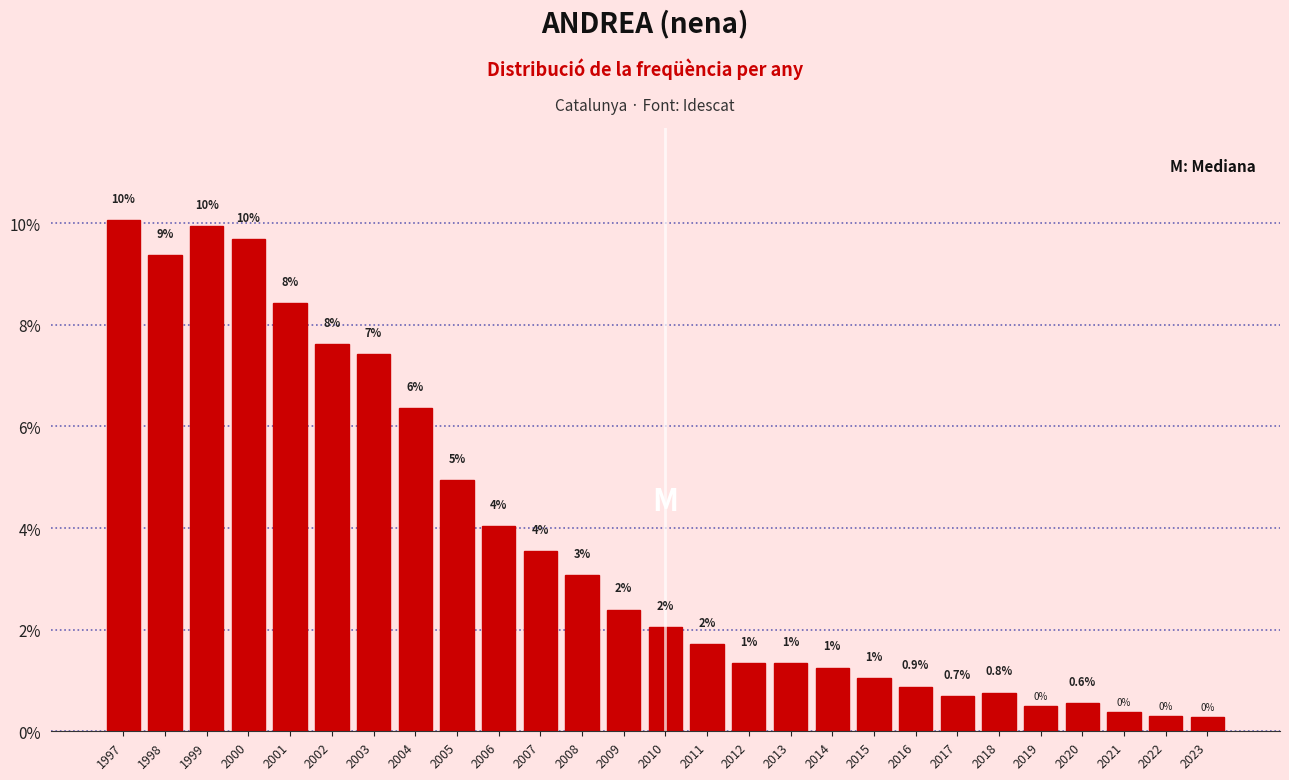

How many bars are there in total?

27